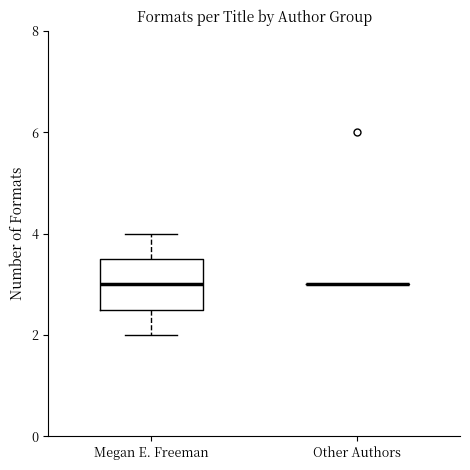

Which box is the tallest, from its lower edge to its upper edge?

Megan E. Freeman